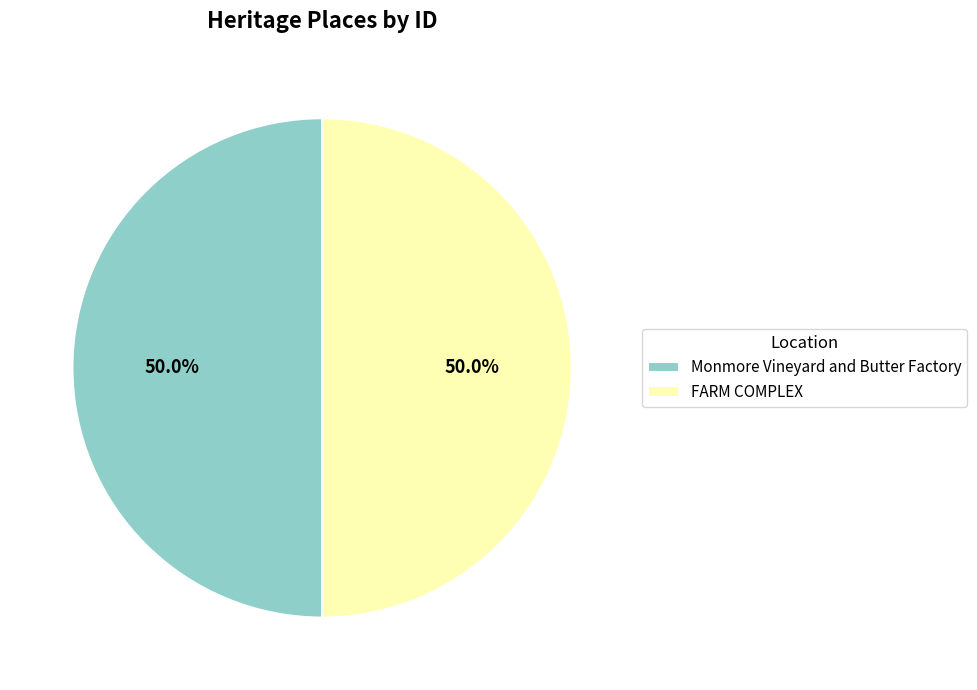

How many segments does this pie chart have?

2